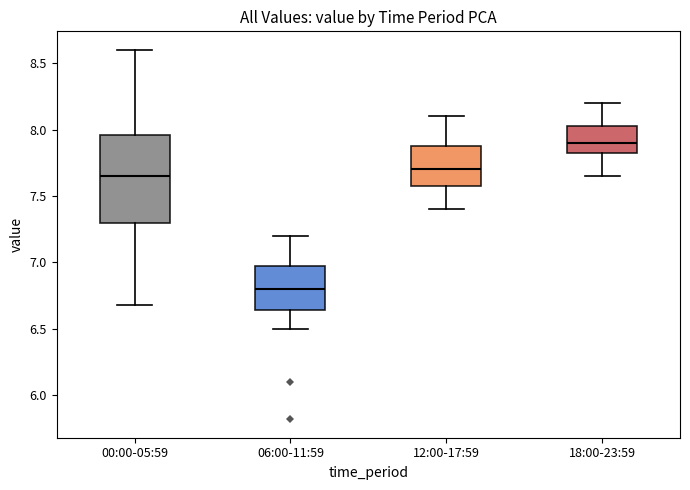

Where is the upper edge of the box for 06:00-11:59 on the y-axis? The values are not printed on the chart, so give them approximately, as read against the axis.

7.00